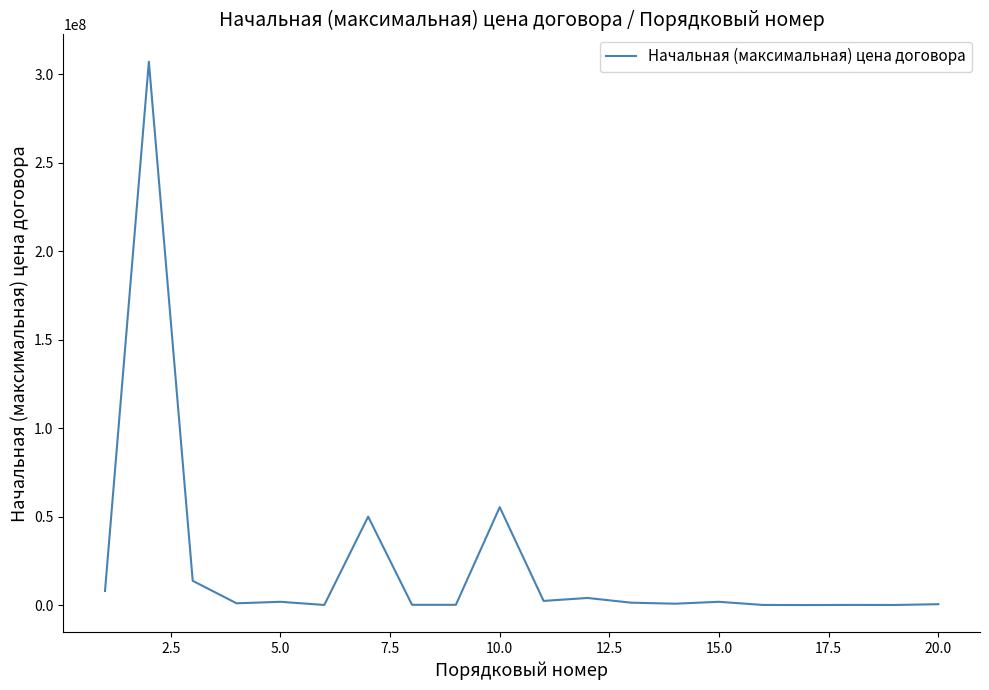

What is the maximum value shown in the chart?

307000000.0